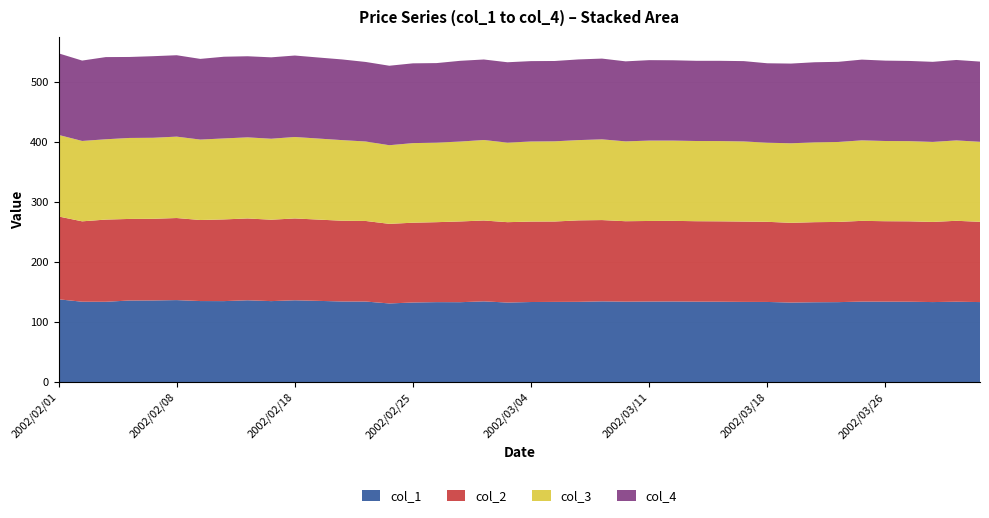

Reading left to right, extract all data points from this chart.

col_1: 137.9	133.9	133.8	135.9	136.0	136.6	135.0	134.9	136.3	134.9	136.3	135.3	134.3	134.2	131.0	132.6	133.2	133.1	134.5	132.5	133.4	133.6	133.7	134.5	134.0	134.2	134.3	134.0	133.9	133.6	133.5	132.5	133.0	133.2	134.1	134.0	133.9	133.3	133.9	133.3
col_2: 138.0	133.9	136.9	135.9	136.0	136.7	135.0	136.1	136.3	135.6	136.3	135.4	134.5	134.2	132.6	132.9	133.2	134.5	134.7	133.9	134.0	133.9	135.7	135.4	134.0	134.2	134.3	134.0	133.9	133.8	133.5	132.8	133.4	133.6	134.5	134.0	133.9	133.5	134.8	133.7
col_3: 135.9	133.9	133.8	134.9	135.0	135.6	134.0	134.9	135.1	134.9	135.7	135.0	134.3	132.4	131.0	132.6	132.5	133.1	134.1	132.5	133.4	133.6	133.7	134.5	133.0	133.9	133.7	133.6	133.7	133.5	131.8	132.5	133.0	133.2	134.1	133.6	133.6	133.3	133.9	133.3
col_4: 135.9	133.9	136.9	134.9	135.9	135.6	134.4	136.1	135.1	135.6	135.7	135.0	134.4	132.5	132.4	132.9	132.5	134.5	134.1	133.9	133.9	133.8	134.4	134.5	133.3	134.0	133.8	133.6	133.7	133.8	132.3	132.8	133.4	133.5	134.5	133.9	133.6	133.4	134.0	133.6